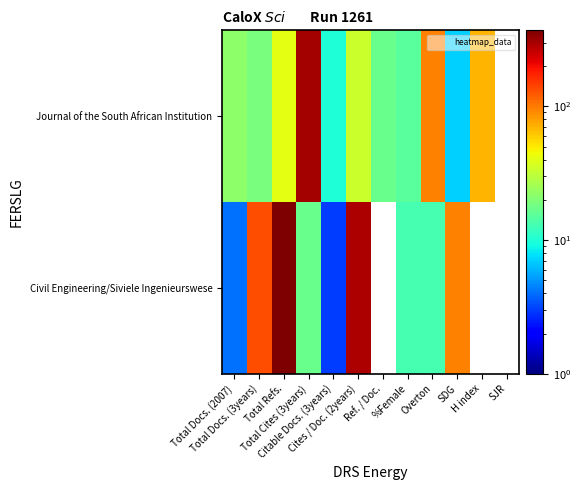

Which series has the widest spread of values?

Civil Engineering/Siviele Ingenieurswese